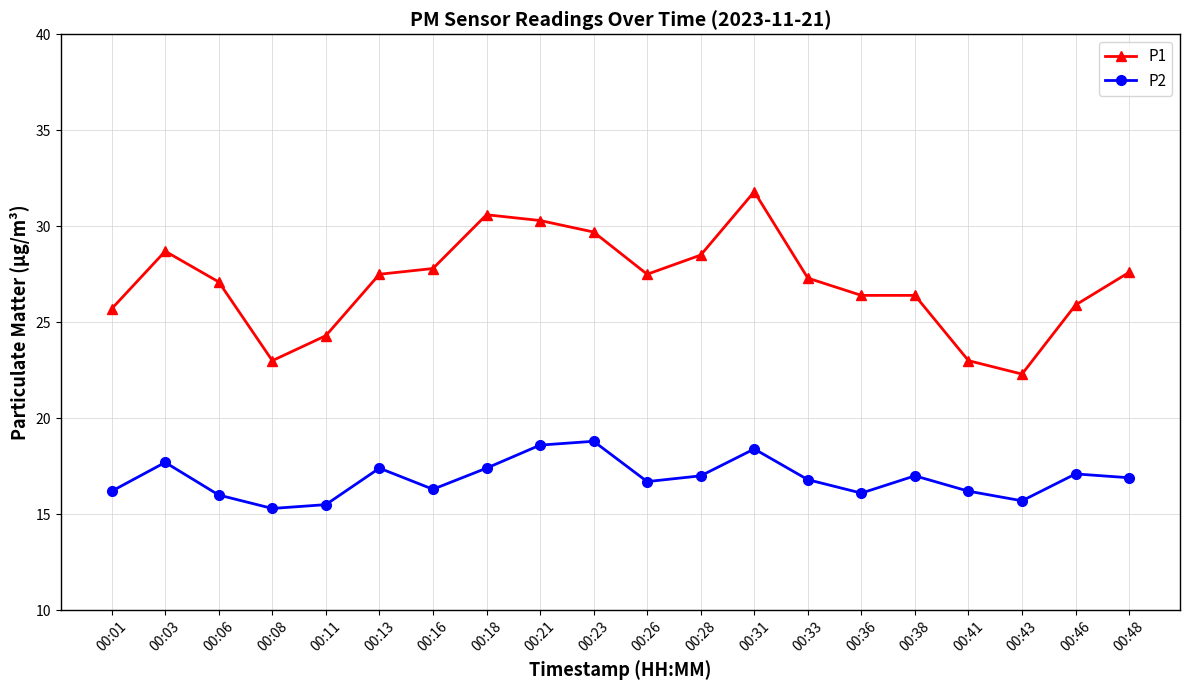

What is the difference between the highest and lowest values at 00:33?

10.5